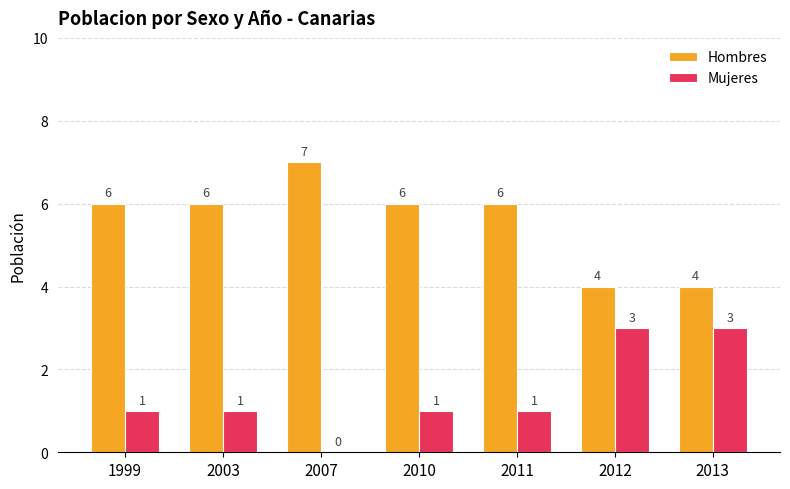

What is the sum of all Mujeres values?

10